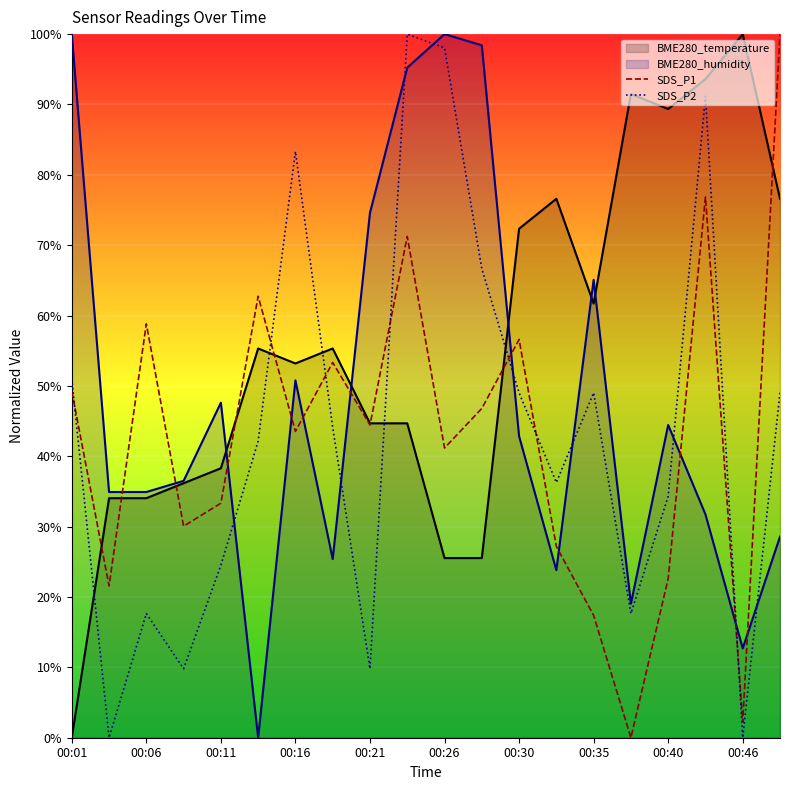

How many series are shown in this chart?

4